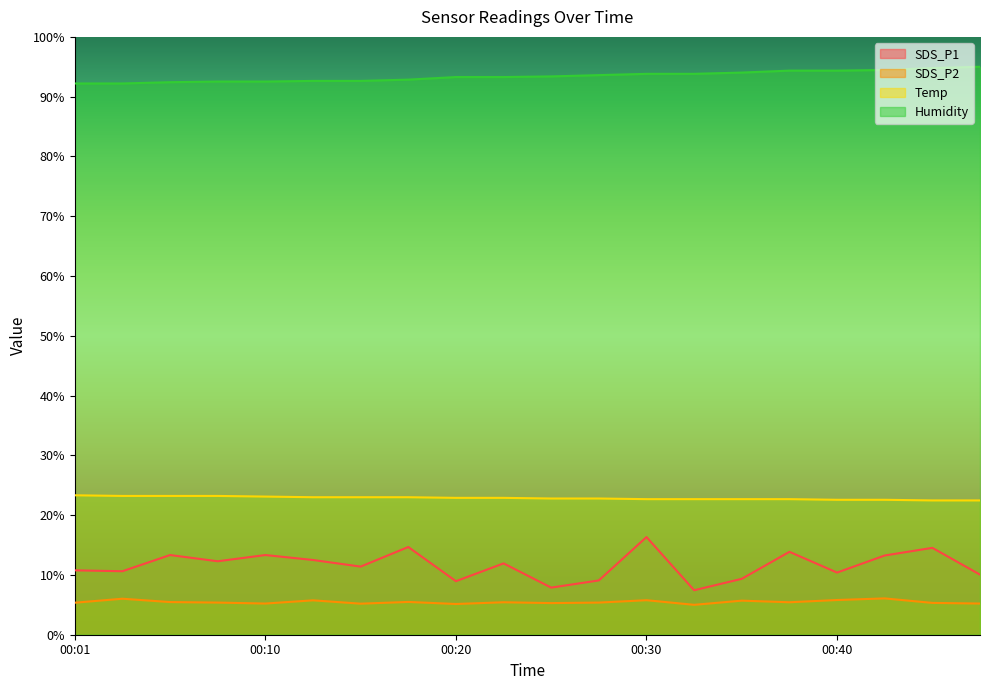

Where is the first local minimum for SDS_P2?

00:10